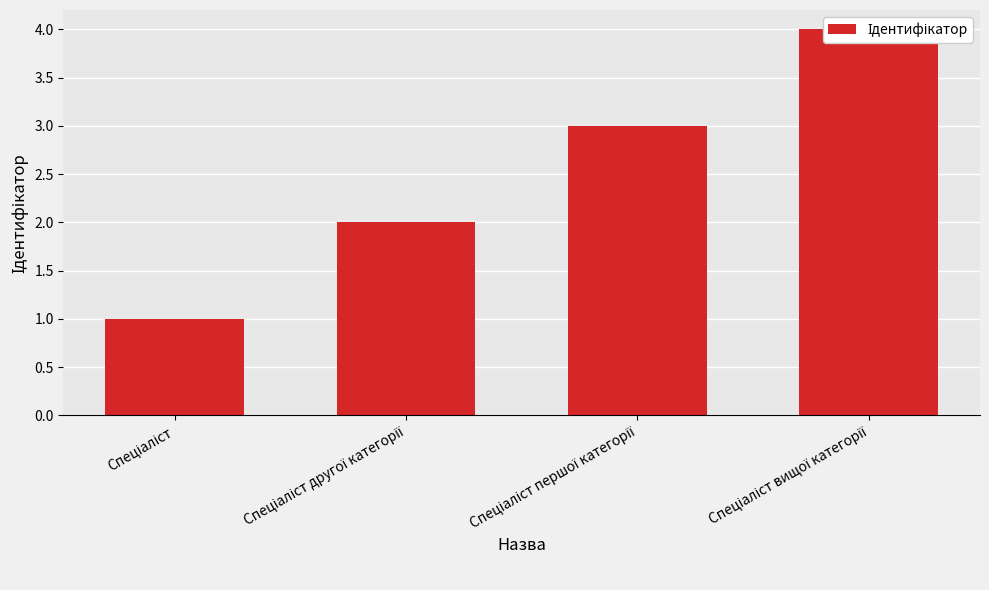

True or false: the data shows 1 at Спеціаліст вищої категорії.

False